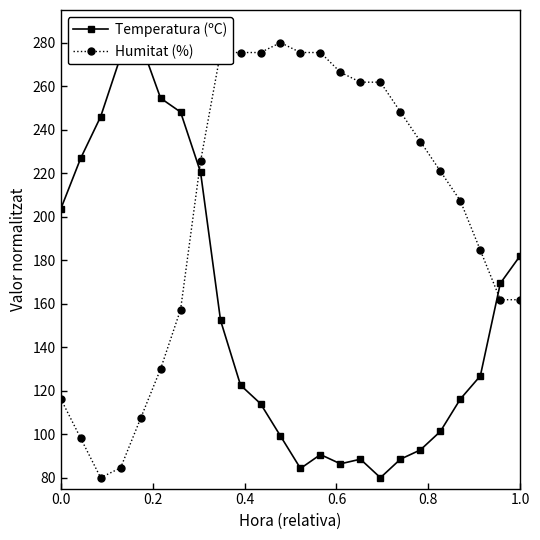

True or false: Humitat (%) has more than 0 interior local peaks.

True